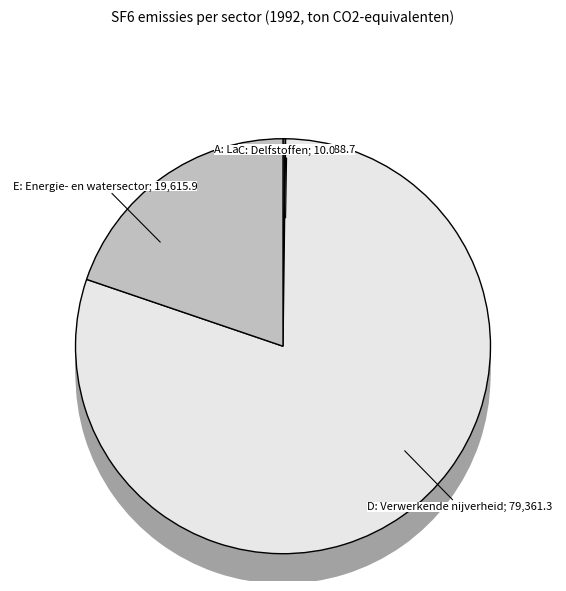

The E: Energie- en watersector slice represents 9% of the pie. True or false?

False